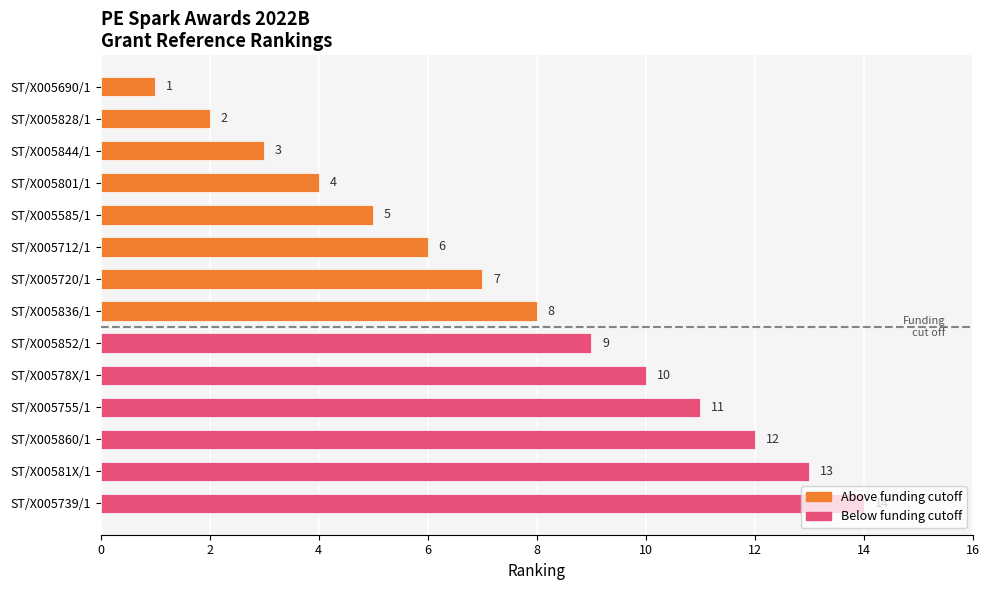

What is the sum of all values?

105